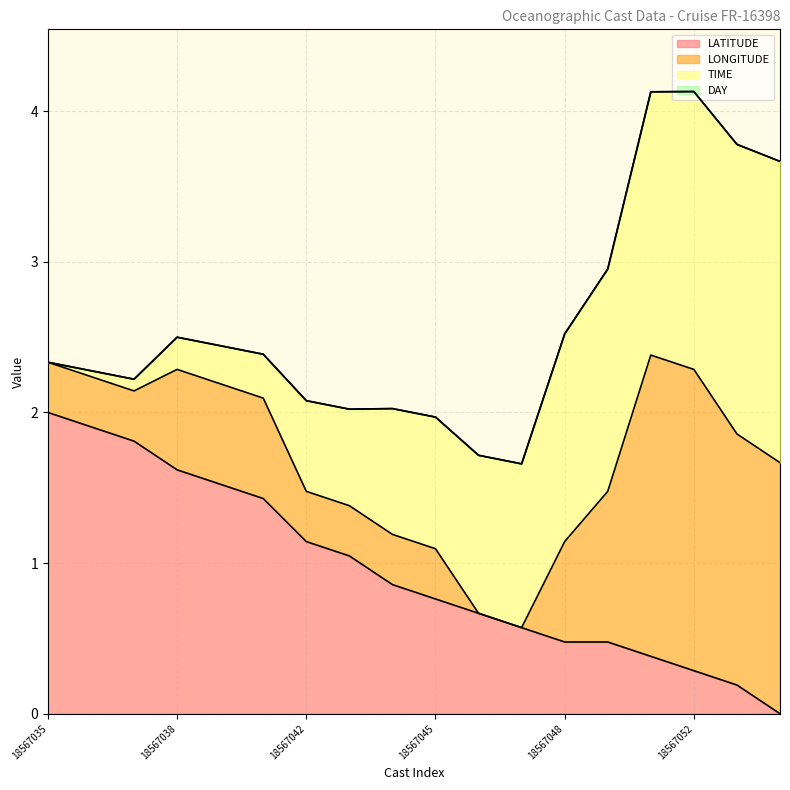

What is the maximum value for LATITUDE?

2.0